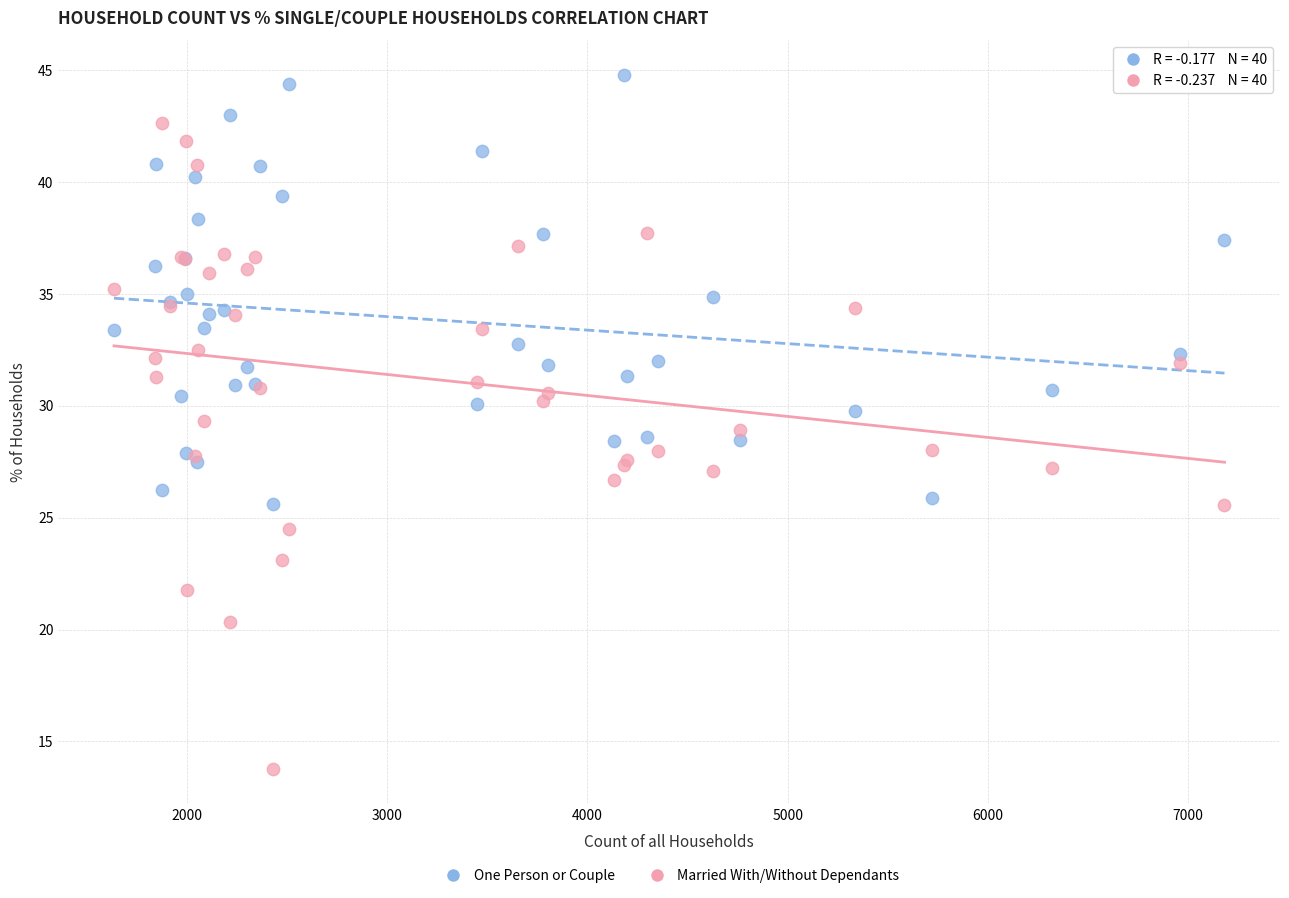

Which series contains the highest Y value?

One Person or Couple